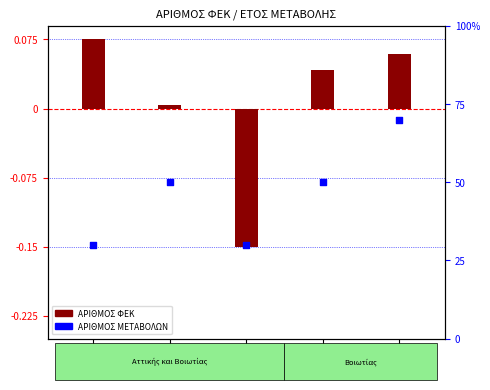

Which series has the largest Y range (max minus min)?

ΑΡΙΘΜΟΣ ΜΕΤΑΒΟΛΩΝ